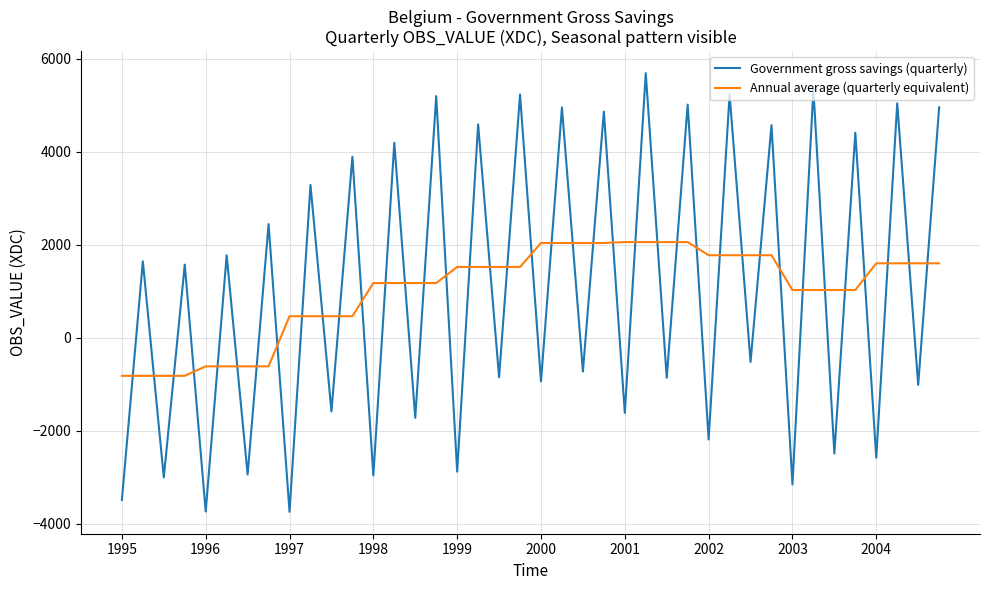

Which series has the widest spread of values?

Government gross savings (quarterly)